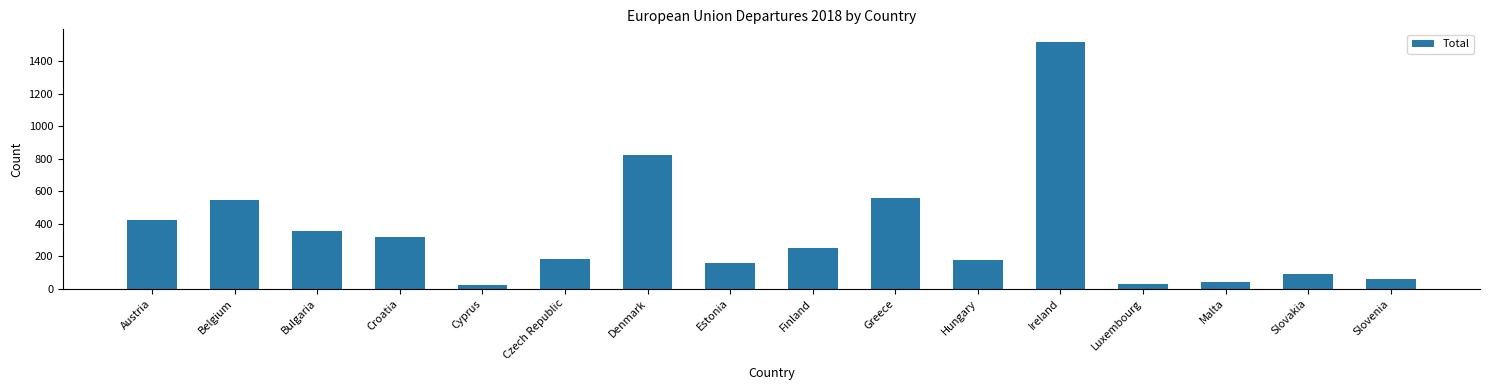

True or false: the data shows 894 at Greece.

False